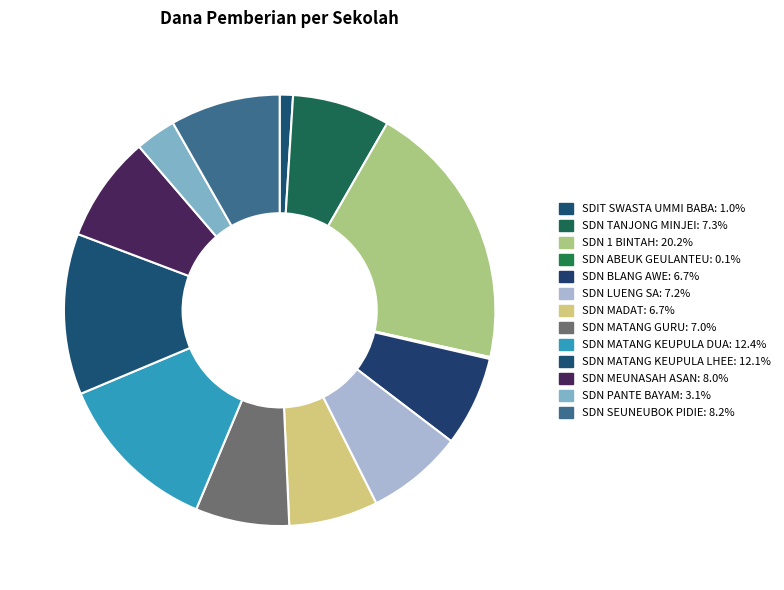

Is it true that SDN MATANG KEUPULA LHEE is 25% of the pie?

False